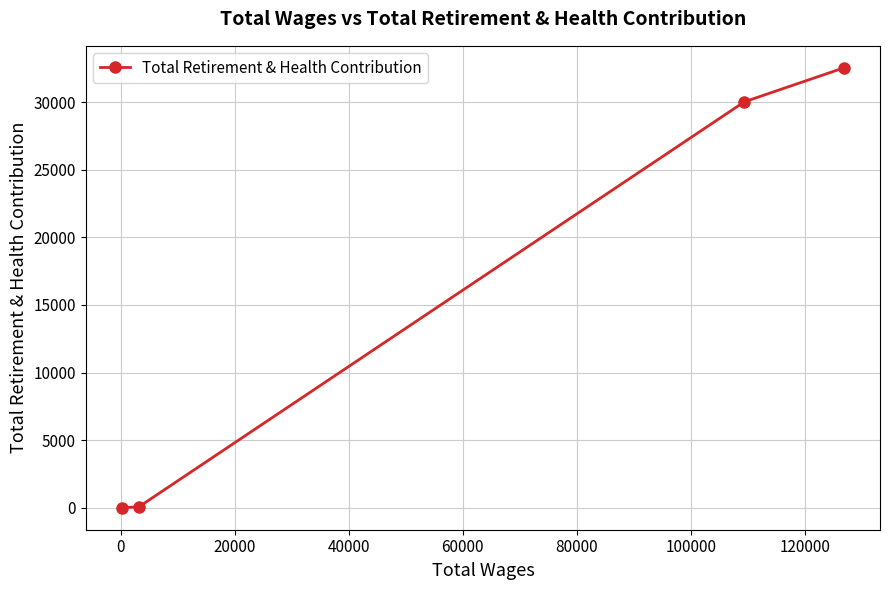

What is the sum of all values?

62635